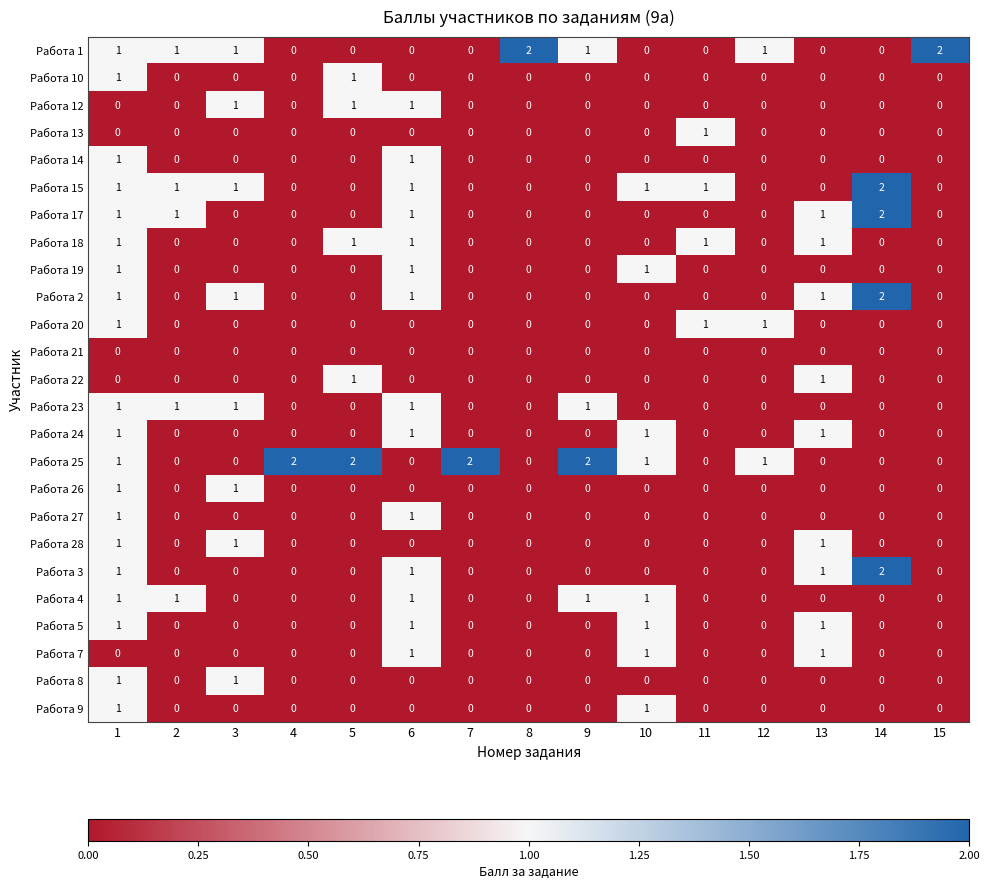

How many Работа 7 values are between 0 and 1?

15